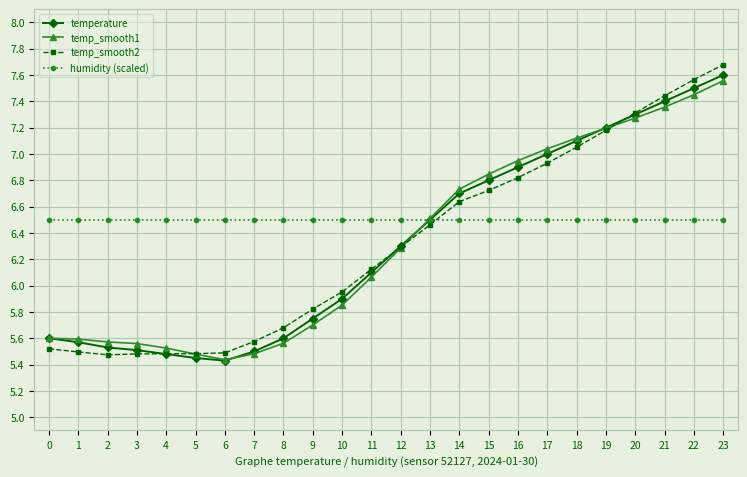

What is the total value across all series at 6?

22.9